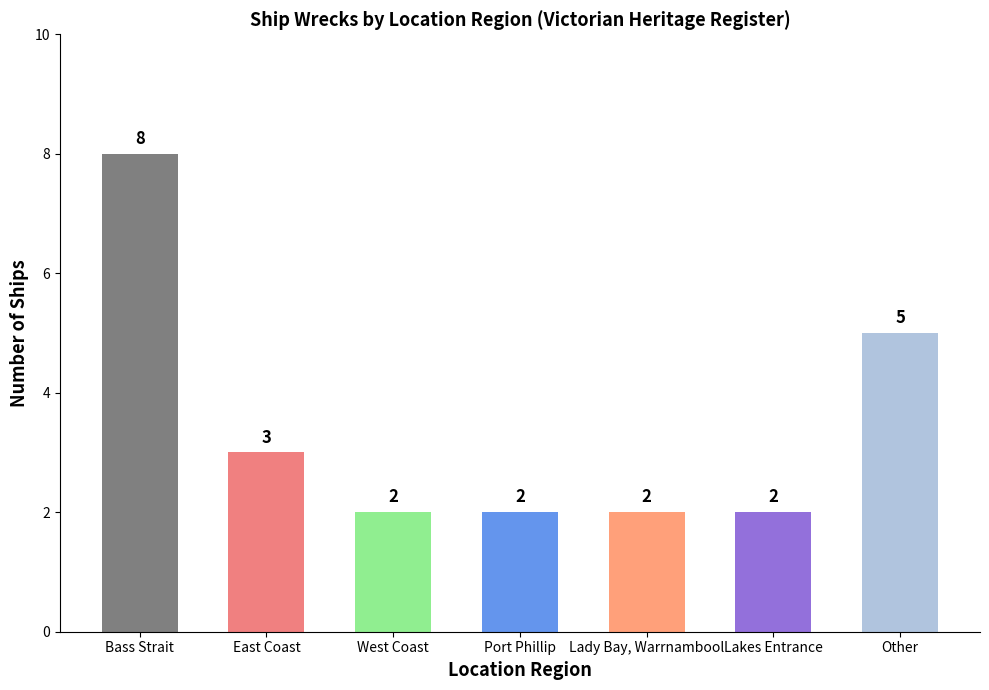

How many values are between 2 and 5?

6